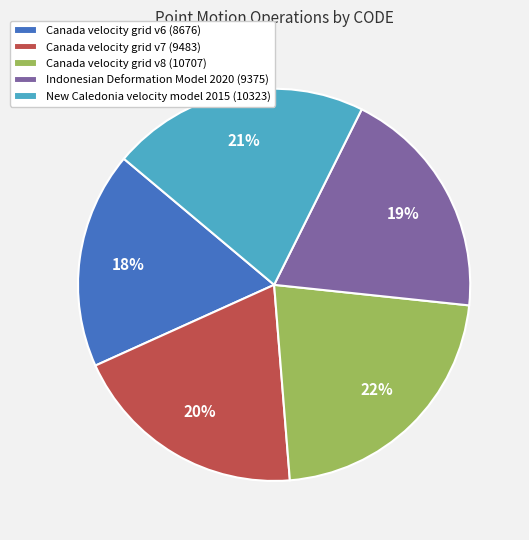

Do Indonesian Deformation Model 2020 (9375) and New Caledonia velocity model 2015 (10323) together represent more than half of the pie?

No